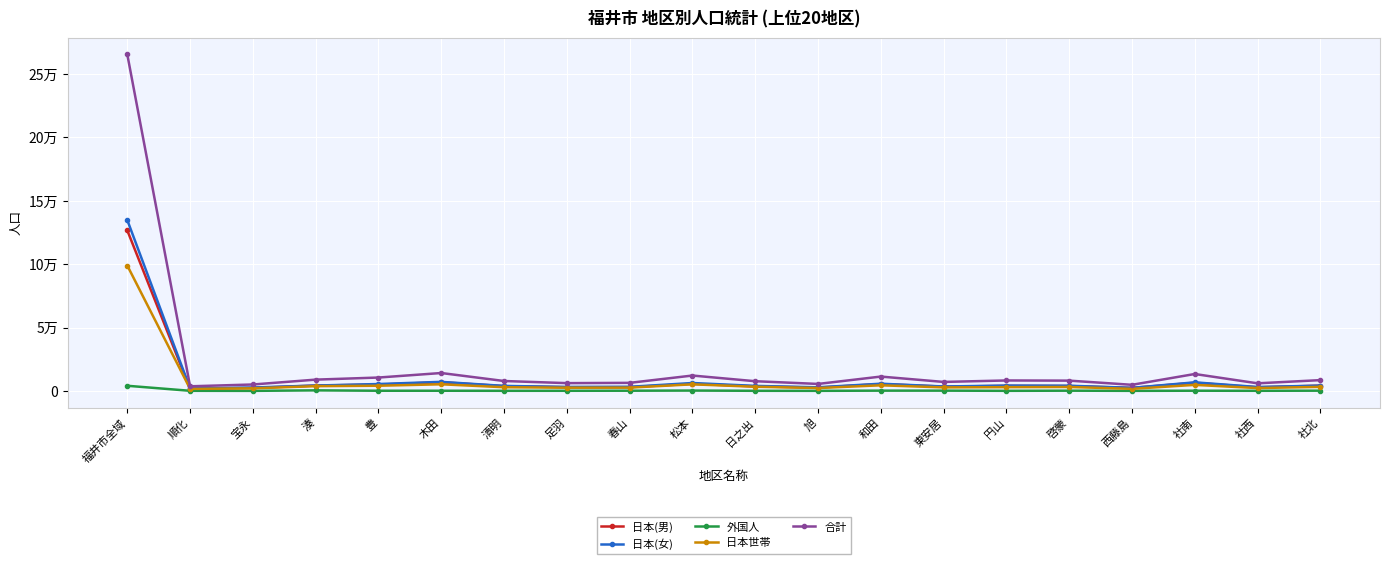

True or false: 合計 has more than 2 points higher than both neighbors.

True